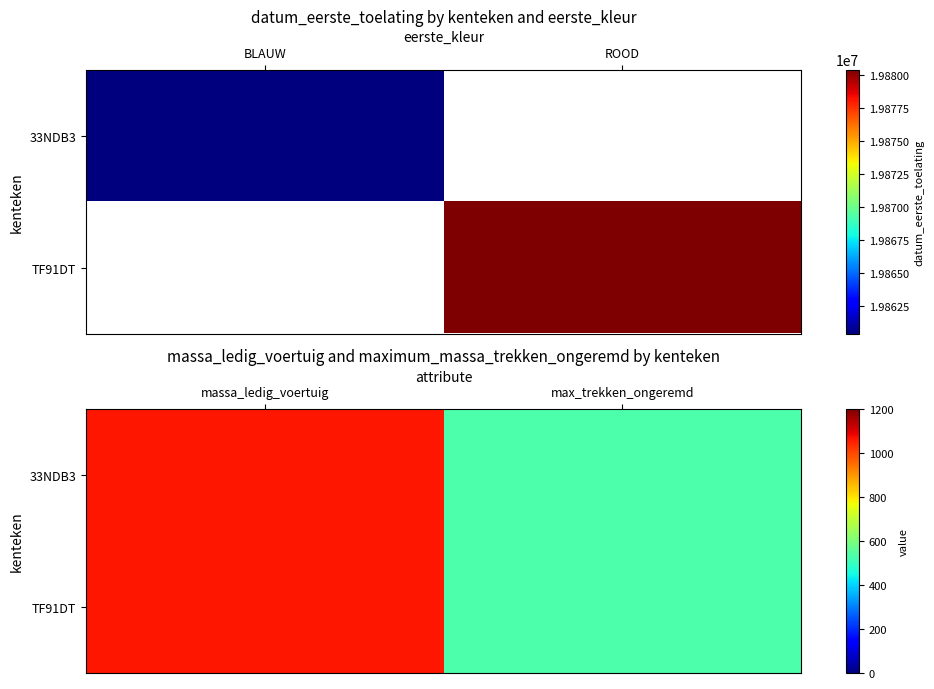

Which series has the largest range (max minus min)?

33NDB3